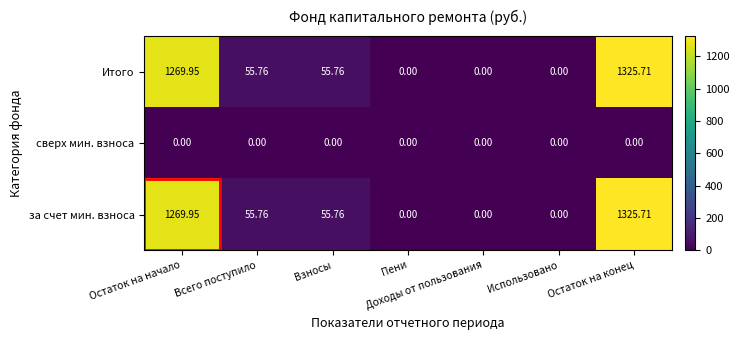

Is the value of Итого at Остаток на конец greater than the value of сверх мин. взноса at Доходы от пользования?

Yes